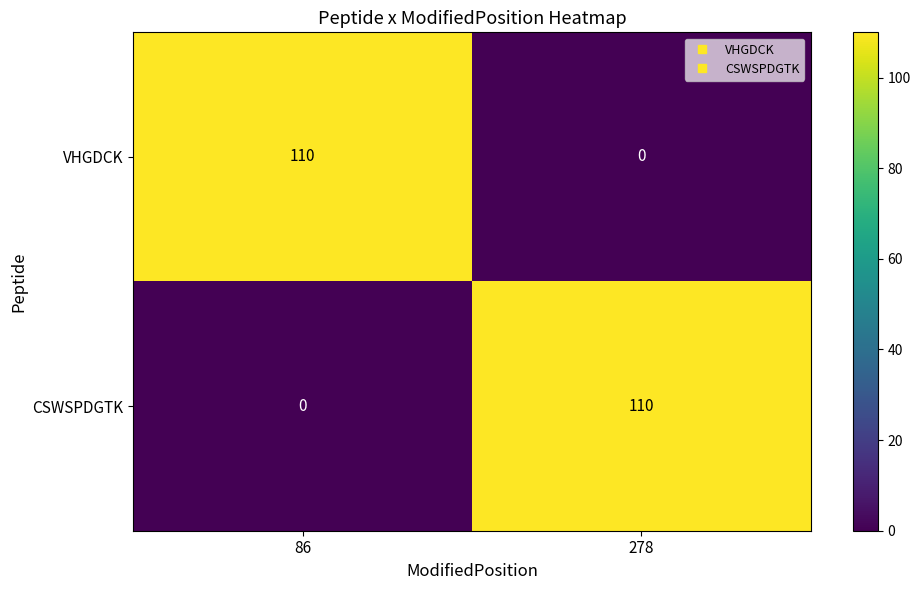

At 86, list the series in order from largest to smallest.

VHGDCK, CSWSPDGTK